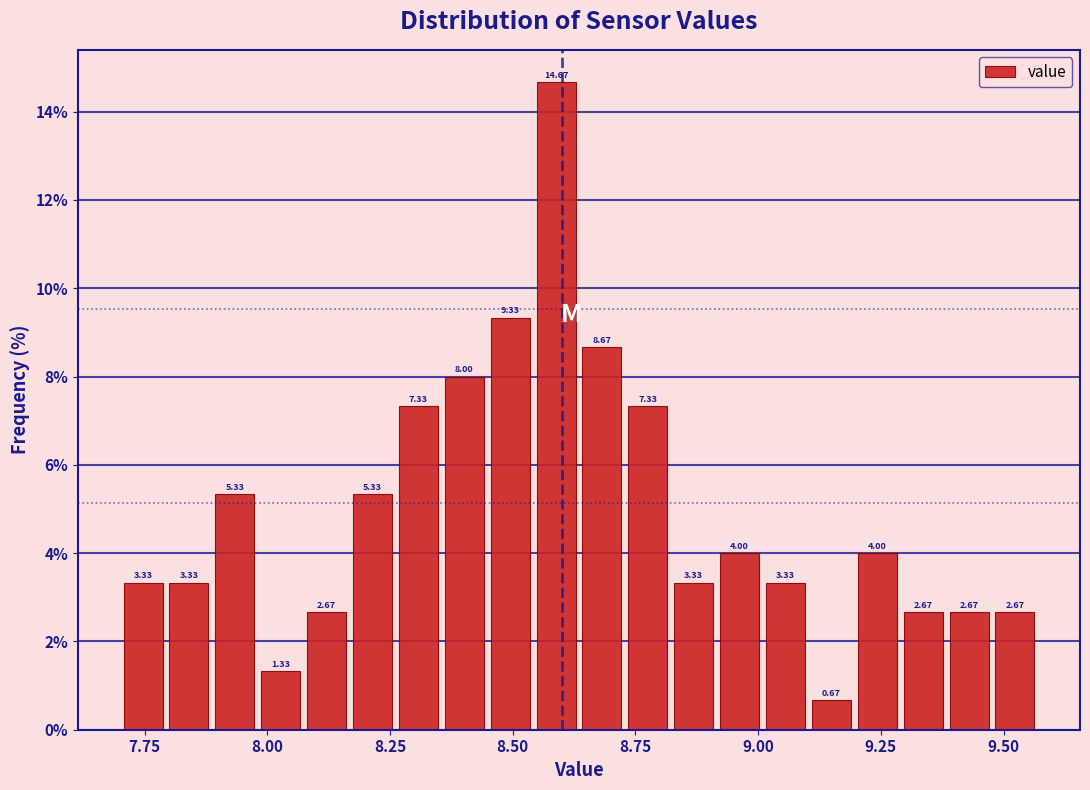

Around what value on the x-axis is the tallest bar? Give the approximate position of its centre, as read against the axis.

8.60